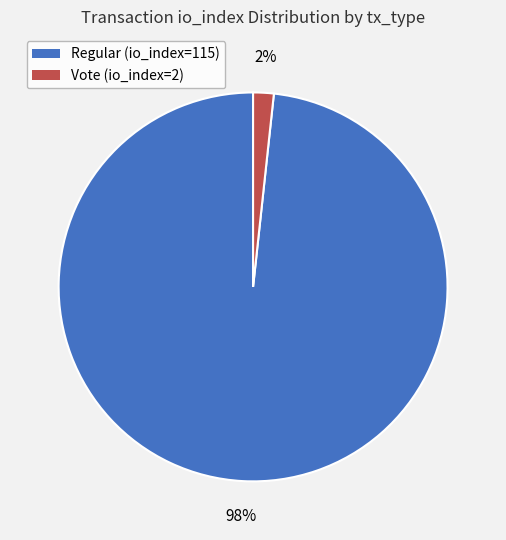

To the nearest percent, what is the average slice percentage?

50%